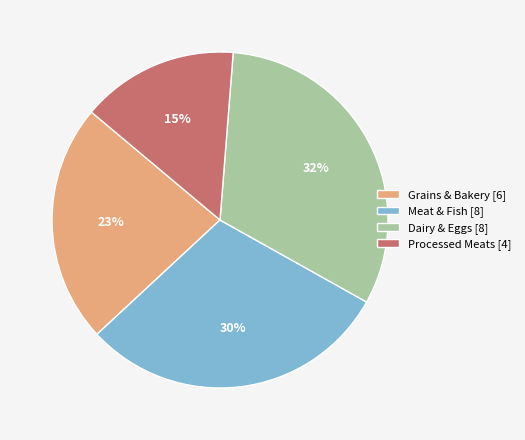

The Grains & Bakery [6] slice represents 23% of the pie. True or false?

True